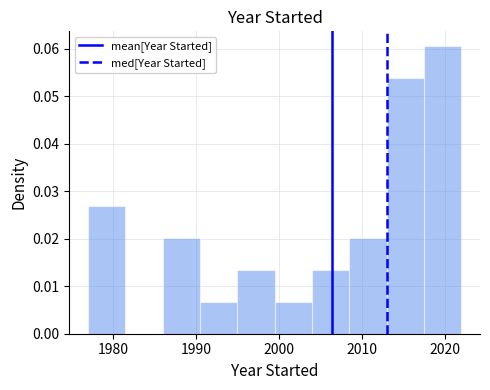

Reading left to right, transcribe this chart: for each bar, give the range it covers on the x-axis and its height. Neither the bar edges nor the heights are printed on the chart, so give them approximately, as read against the axes.

1977.0 to 1981.5: 0.027
1981.5 to 1986.0: 0
1986.0 to 1990.5: 0.020
1990.5 to 1995.0: 0.007
1995.0 to 1999.5: 0.013
1999.5 to 2004.0: 0.007
2004.0 to 2008.5: 0.013
2008.5 to 2013.0: 0.020
2013.0 to 2017.5: 0.054
2017.5 to 2022.0: 0.061